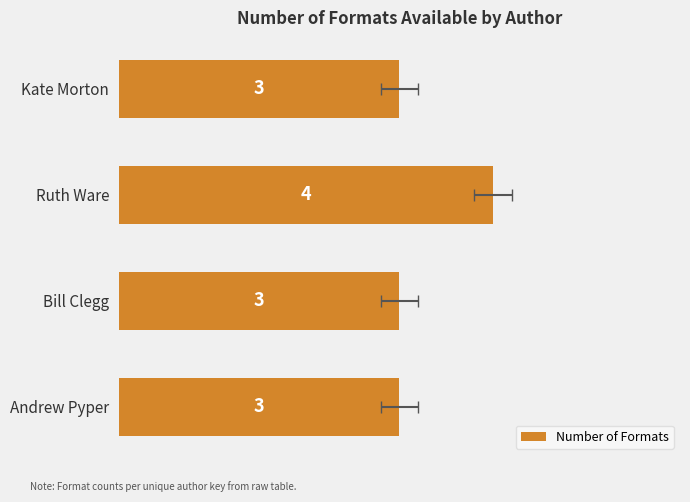

What is the minimum value shown in the chart?

3